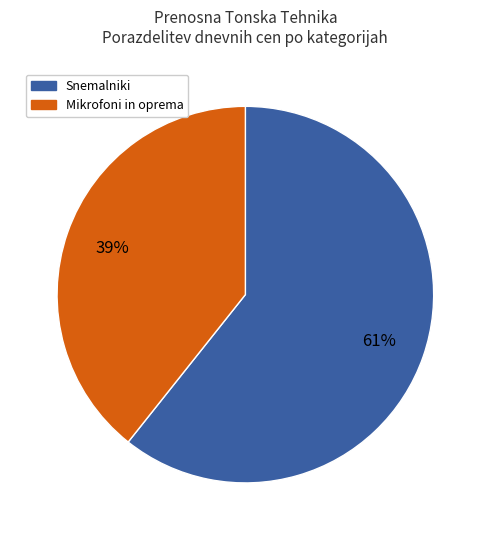

Between Snemalniki and Mikrofoni in oprema, which is larger?

Snemalniki